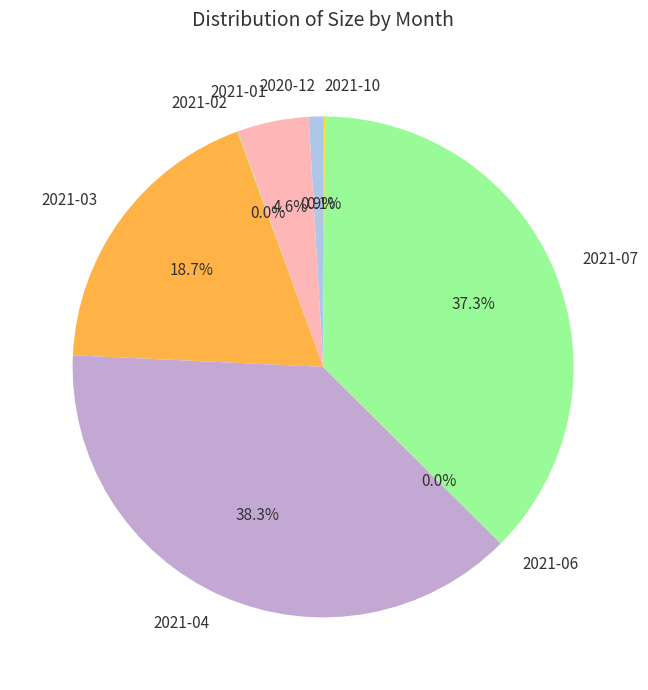

Does 2021-01 account for over 50% of the chart?

No